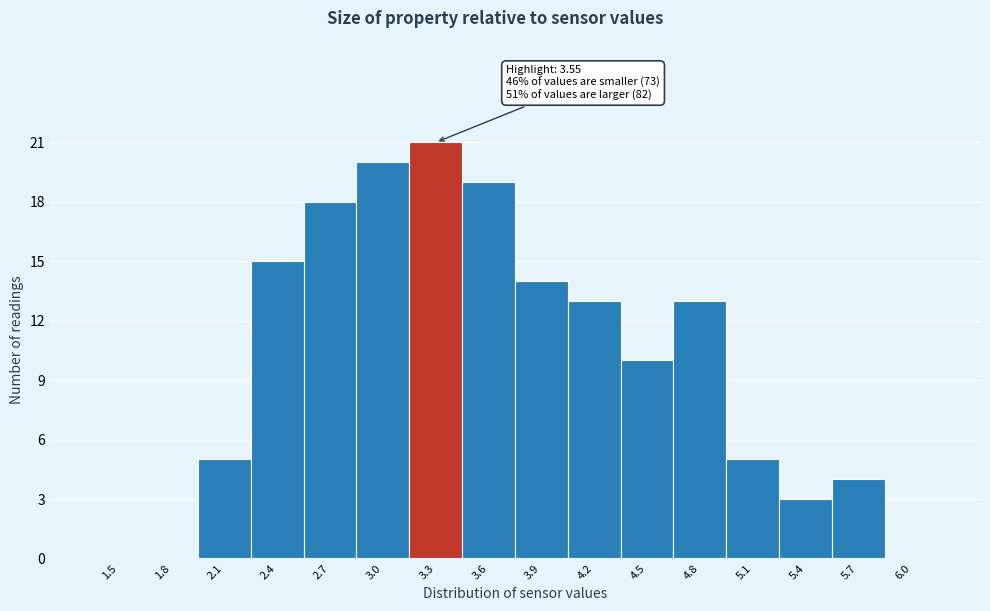

Reading left to right, what are all the values shown in this chart?

1.5=0	1.8=0	2.1=5	2.4=15	2.7=18	3.0=20	3.3=21	3.6=19	3.9=14	4.2=13	4.5=10	4.8=13	5.1=5	5.4=3	5.7=4	6.0=0